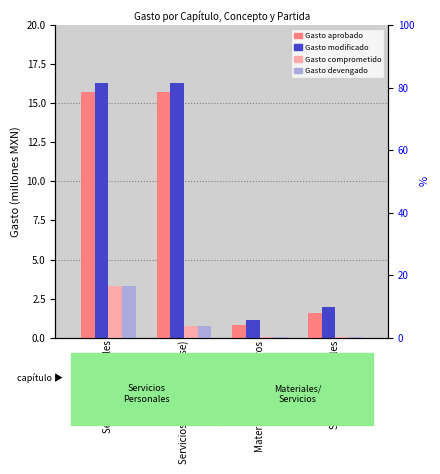

What is the difference between the maximum and minimum values in the Gasto comprometido series?

3.3